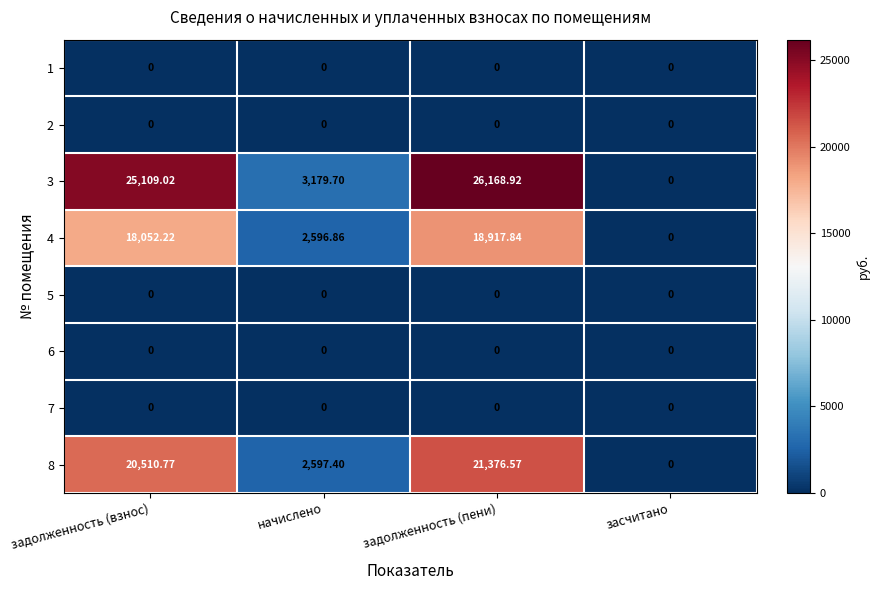

Is the value of 8 at задолженность (пени) greater than the value of 7 at задолженность (пени)?

Yes